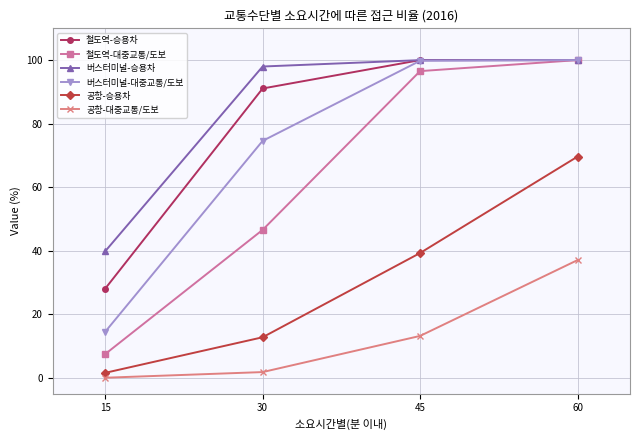

At which label does 공항-승용차 reach its peak?

60